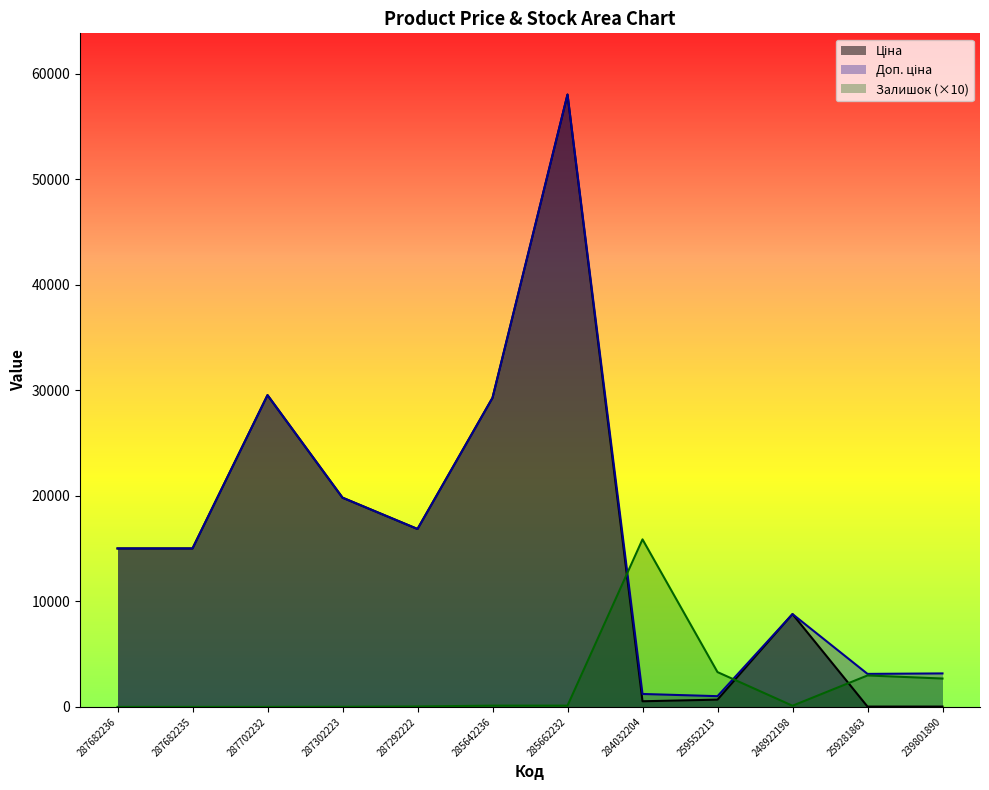

At which category does the chart reach its peak across all series?

285662232